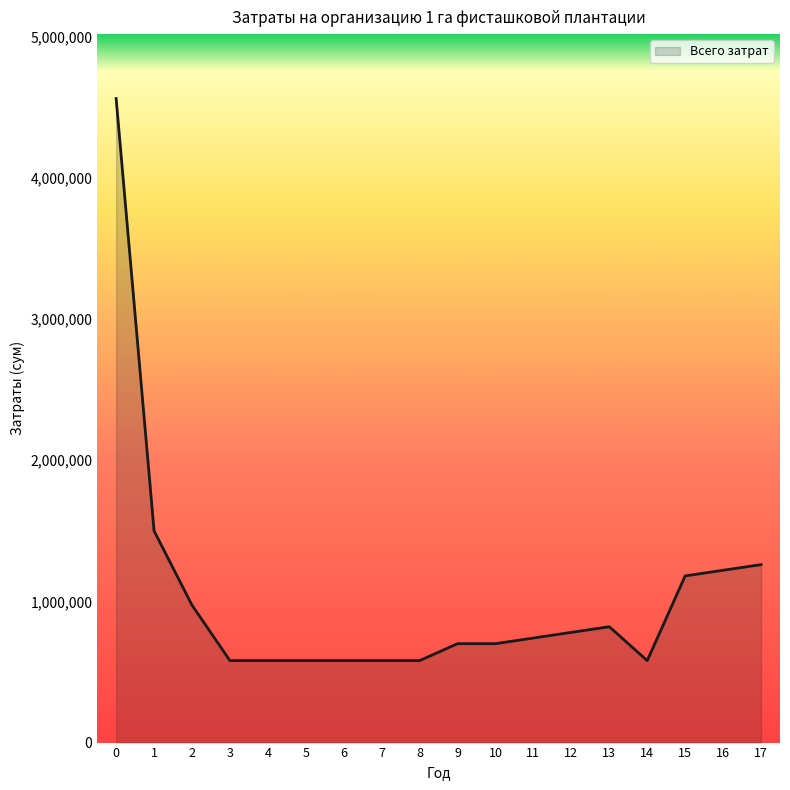

What is the ratio of the value at 8 to the value at 9?

0.8